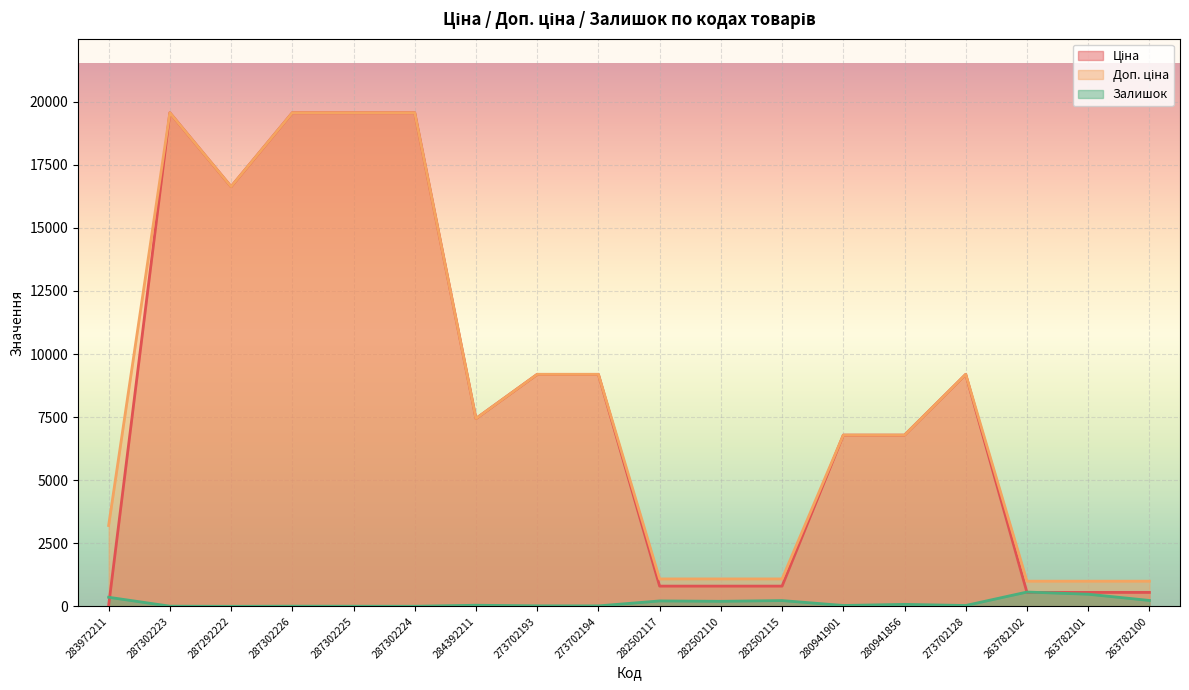

Count the number of data series in this chart.

3